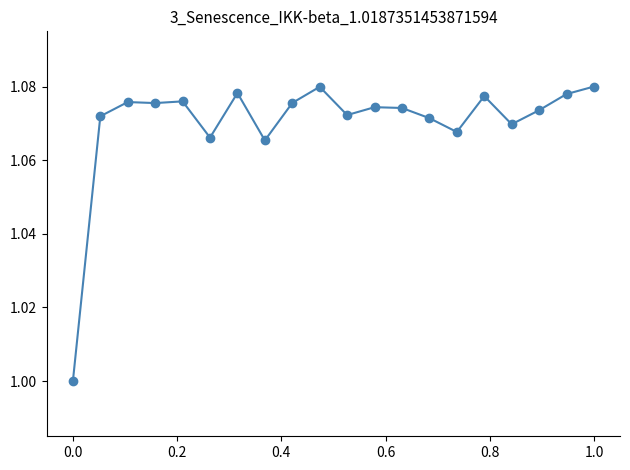

True or false: there are more than 2 points higher than both neighbors.

True